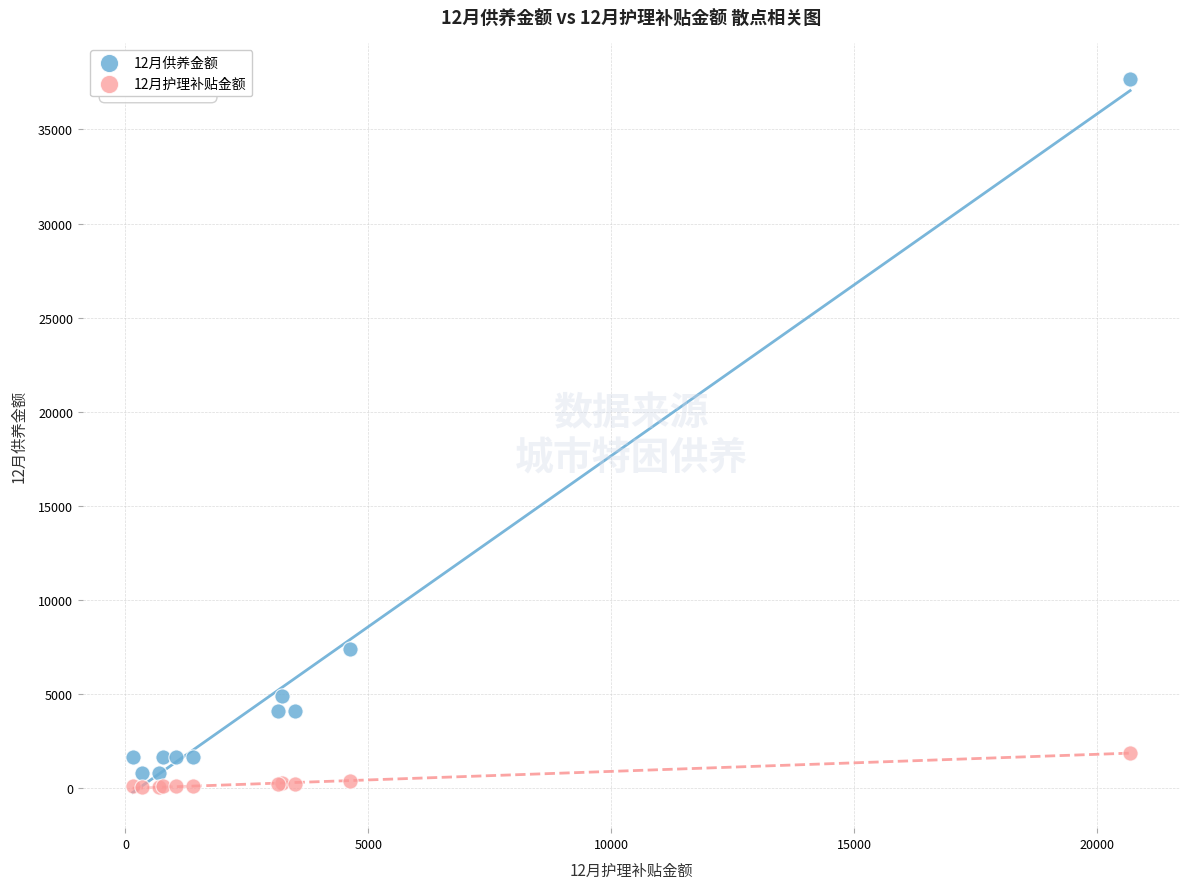

Which series contains the lowest Y value?

12月护理补贴金额